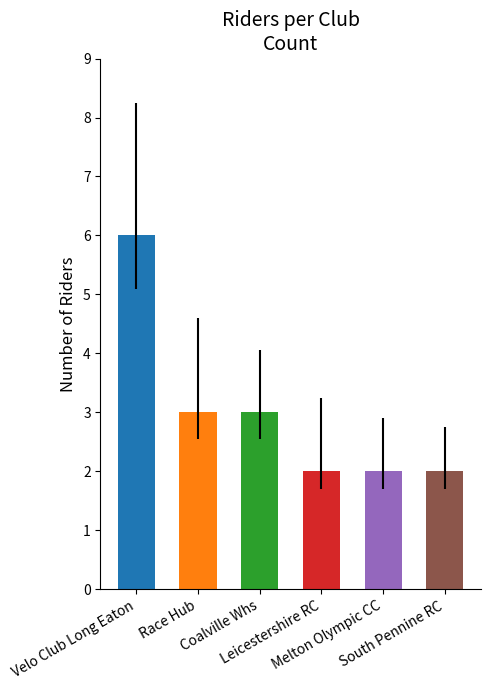

Which category has the highest value across all series?

Velo Club Long Eaton